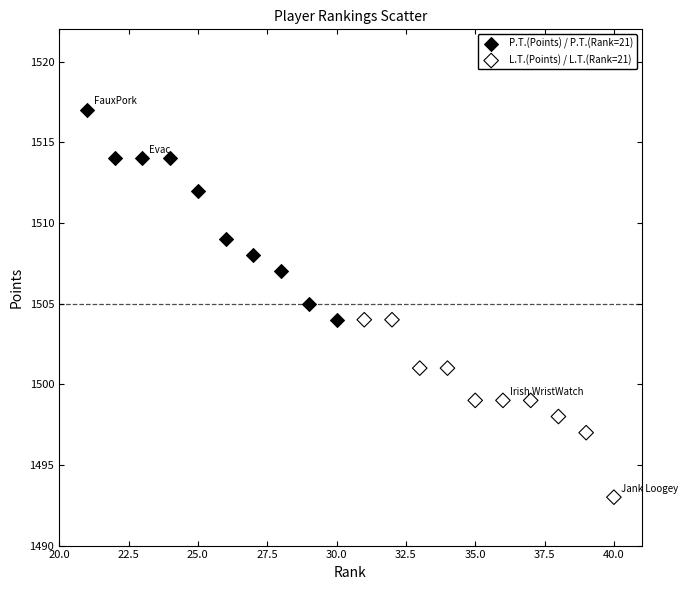

Which series has the widest spread of Y values?

P.T.(Points) / P.T.(Rank=21)